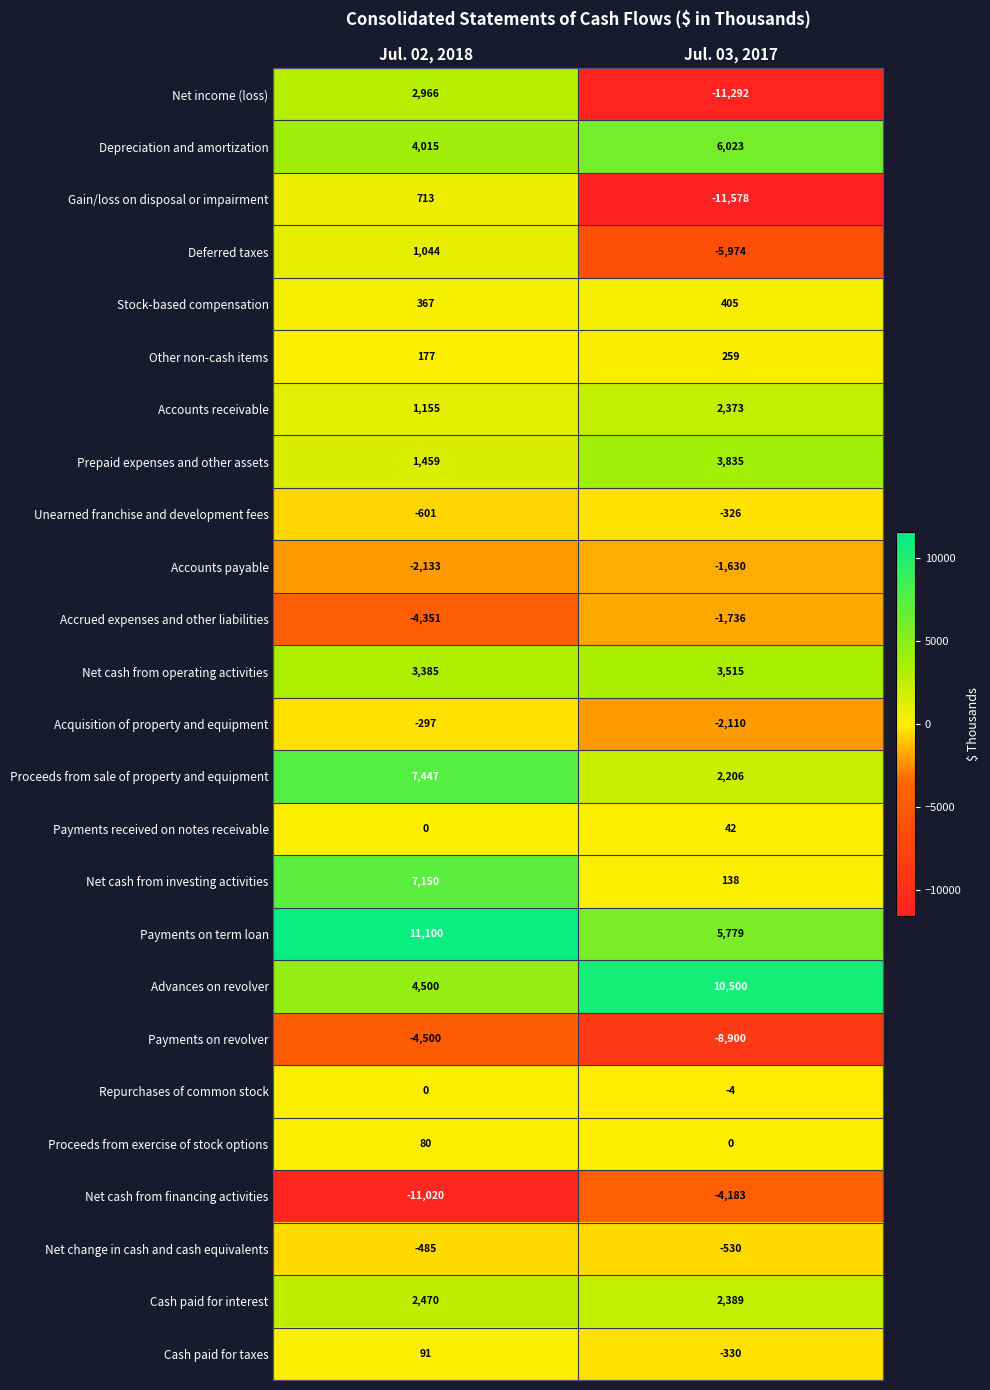

Rank the series by their maximum value, from highest to lowest.

Payments on term loan, Advances on revolver, Proceeds from sale of property and equipment, Net cash from investing activities, Depreciation and amortization, Prepaid expenses and other assets, Net cash from operating activities, Net income (loss), Cash paid for interest, Accounts receivable, Deferred taxes, Gain/loss on disposal or impairment, Stock-based compensation, Other non-cash items, Cash paid for taxes, Proceeds from exercise of stock options, Payments received on notes receivable, Repurchases of common stock, Acquisition of property and equipment, Unearned franchise and development fees, Net change in cash and cash equivalents, Accounts payable, Accrued expenses and other liabilities, Net cash from financing activities, Payments on revolver